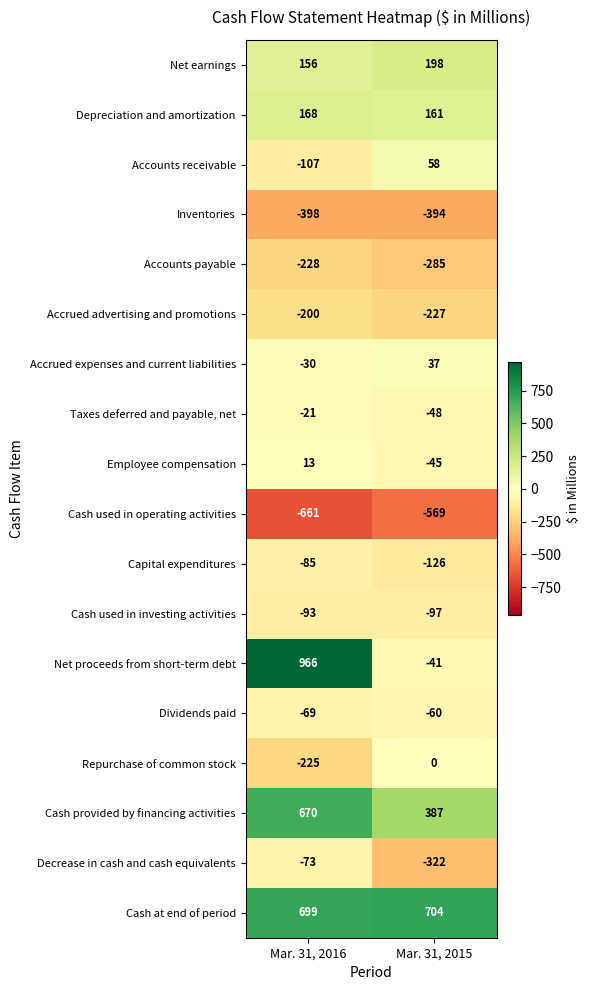

At which label is Accrued advertising and promotions closest to -213?

Mar. 31, 2016